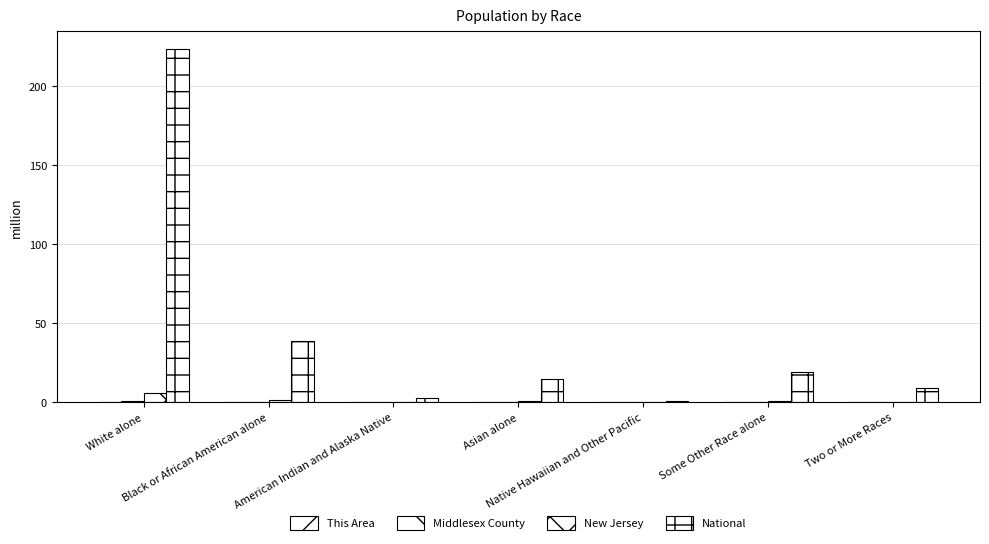

Which series has the largest total across all categories?

National